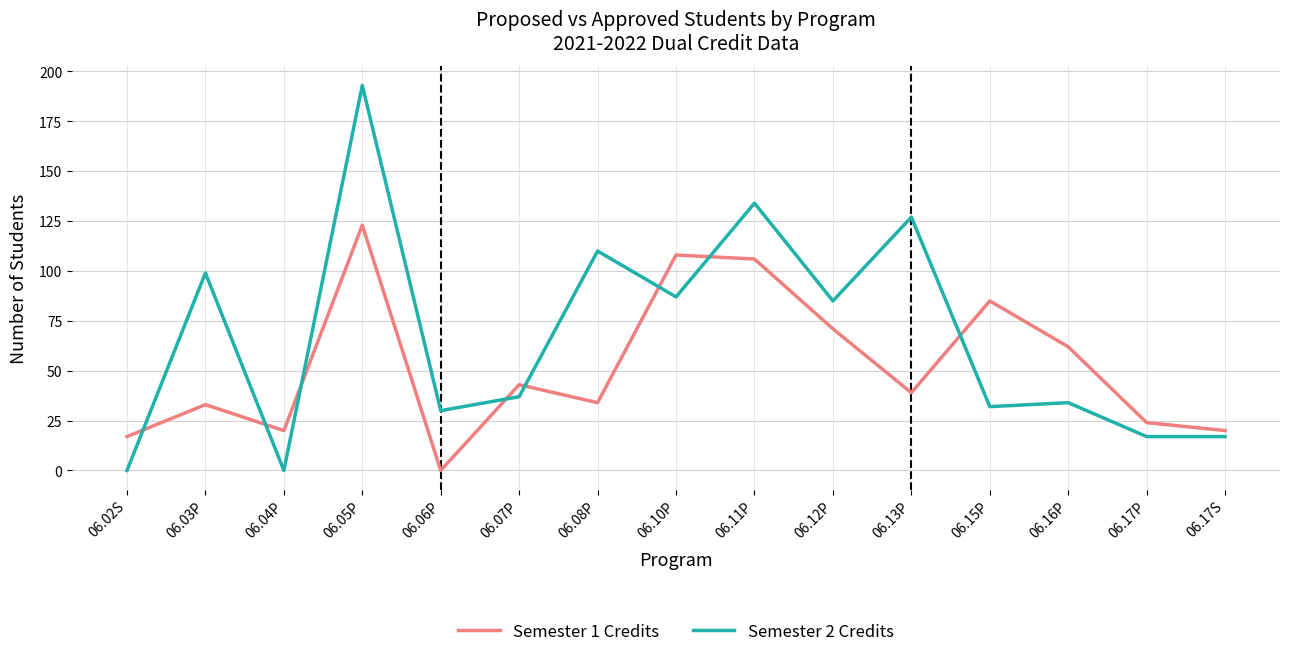

Is the value of Semester 1 Credits at 06.15P greater than the value of Semester 2 Credits at 06.05P?

No